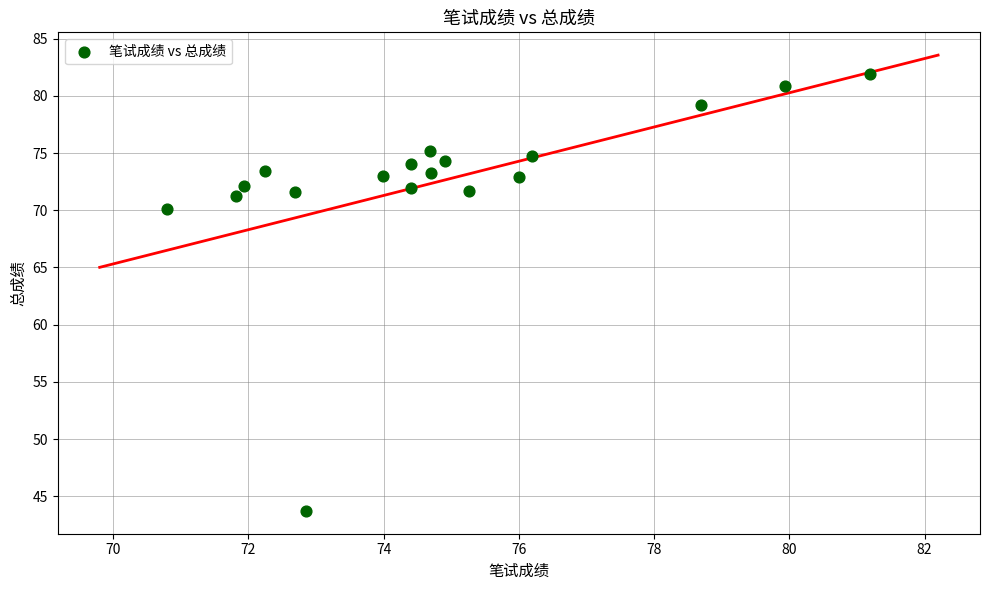

What is the range of X values (max minus min)?

10.4